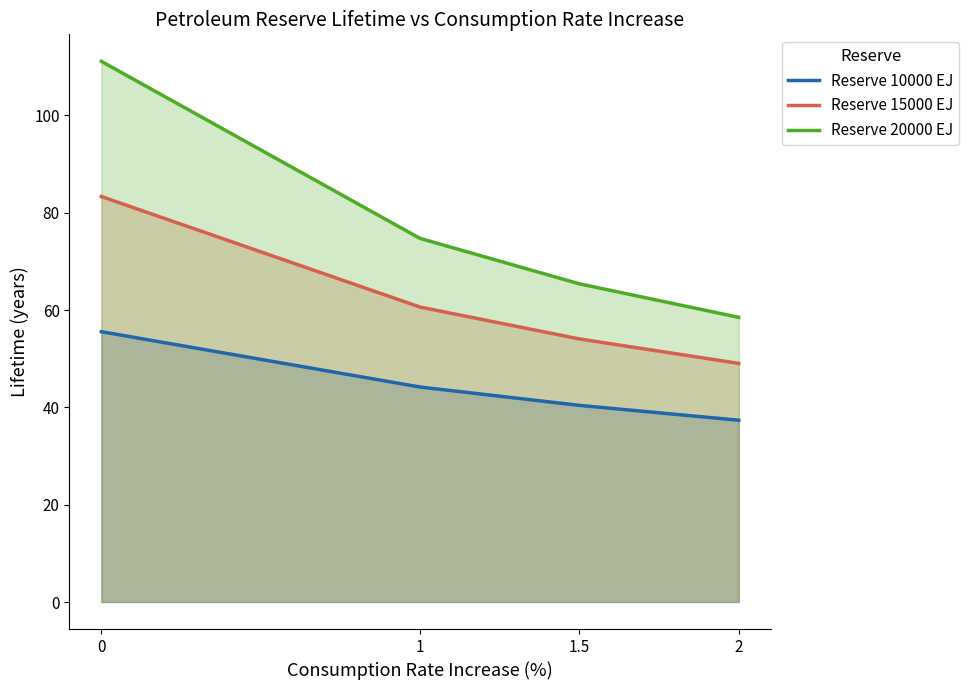

How many series are shown in this chart?

3